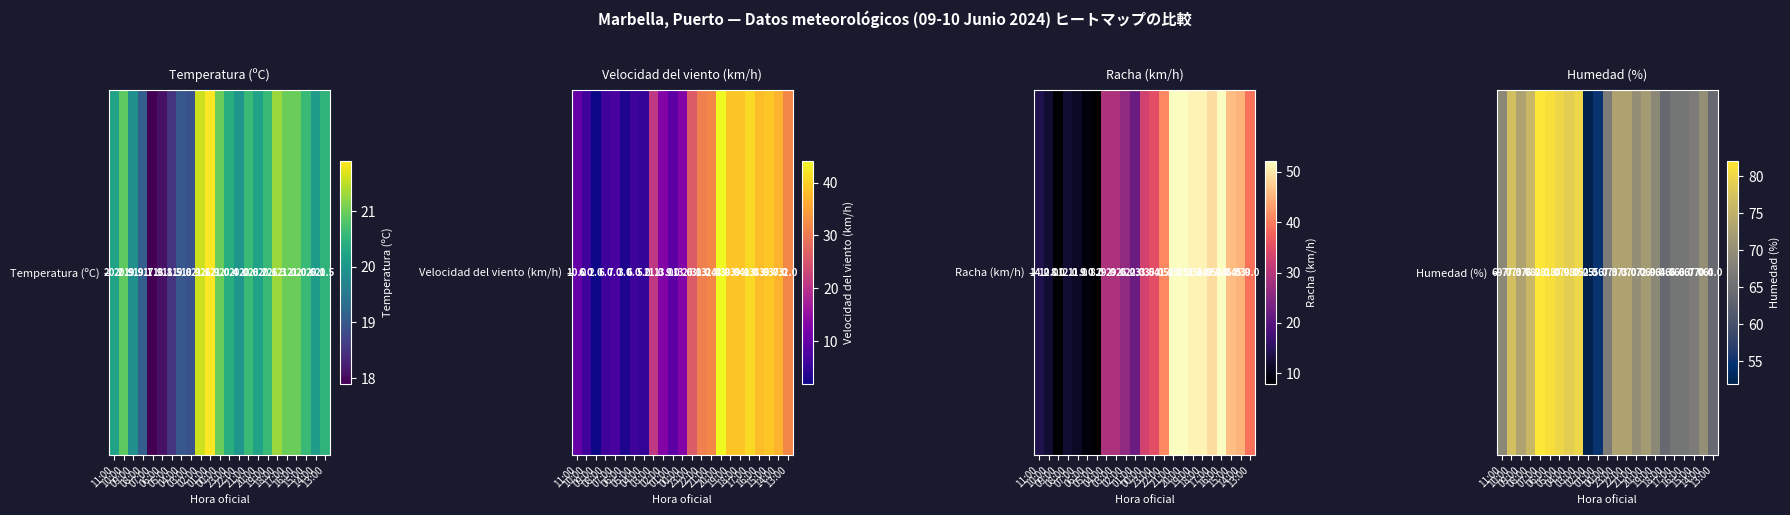

What is the change in value from 22:00 to 17:00?

-7